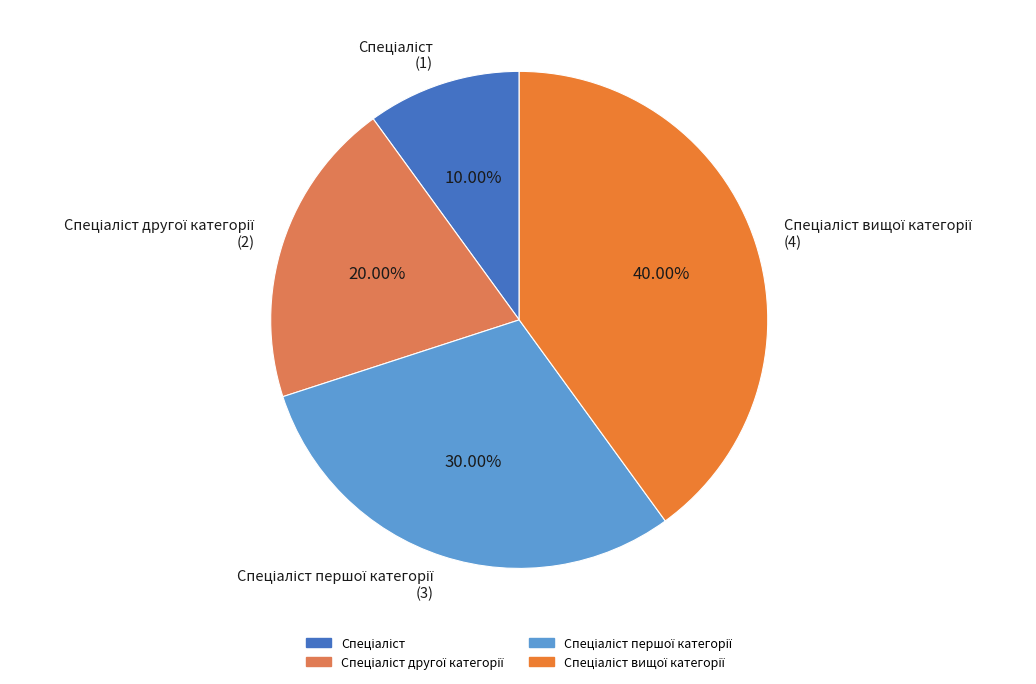

Does any single category account for the majority?

No